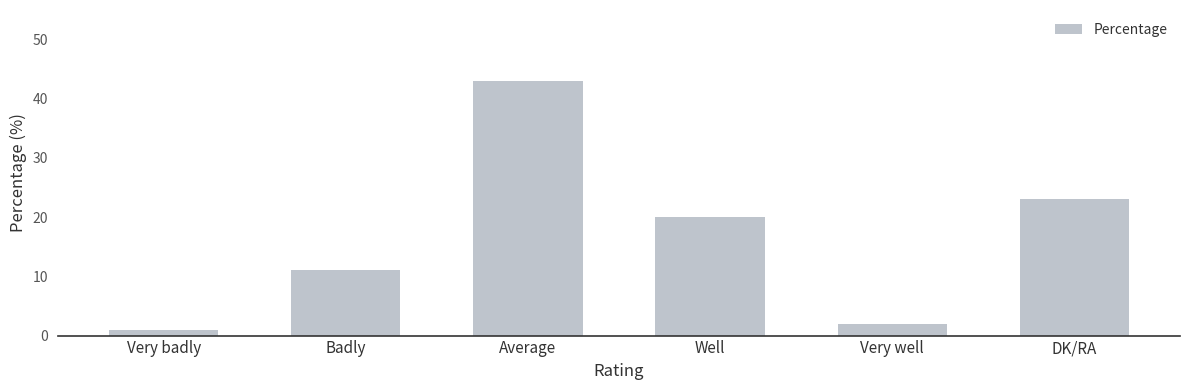

Does the chart contain stacked bars?

No